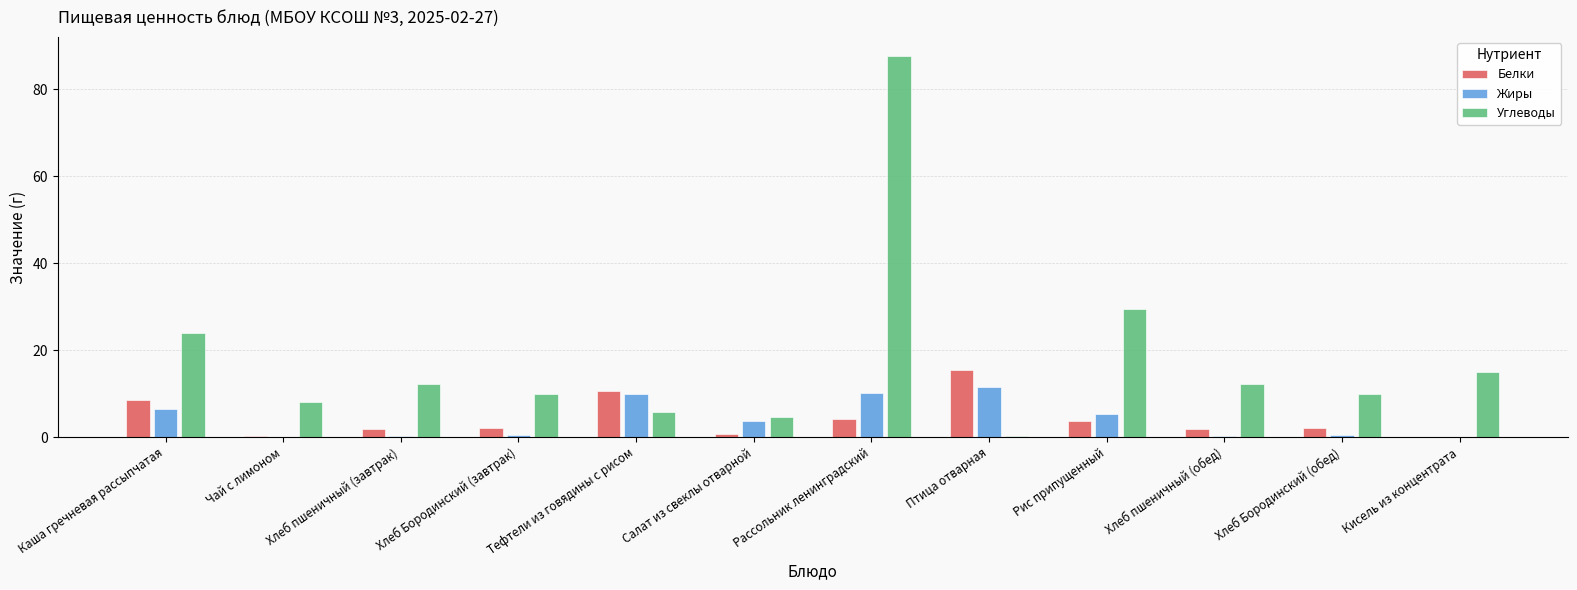

Read the Углеводы value at Рис припущенный.

29.4